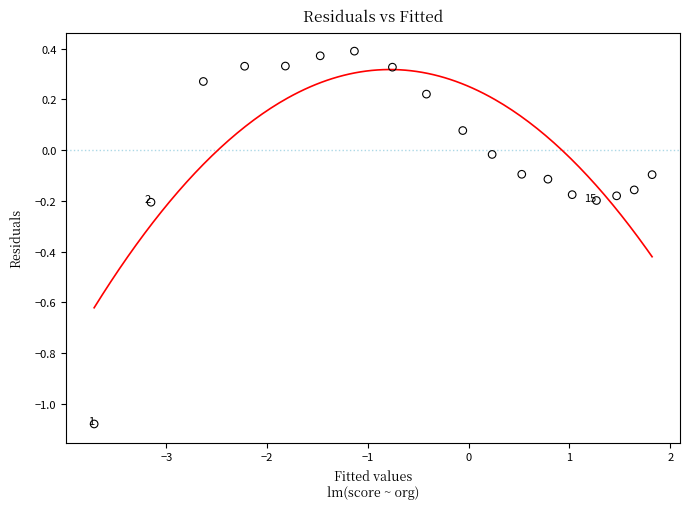

What is the range of X values (max minus min)?

5.5